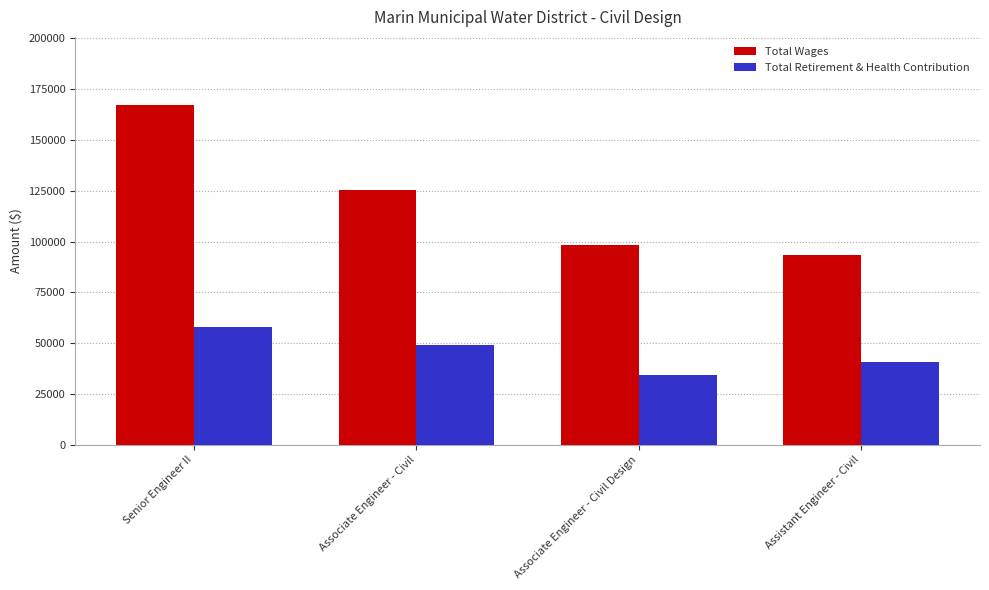

What is the highest value of the Total Wages series?

167220